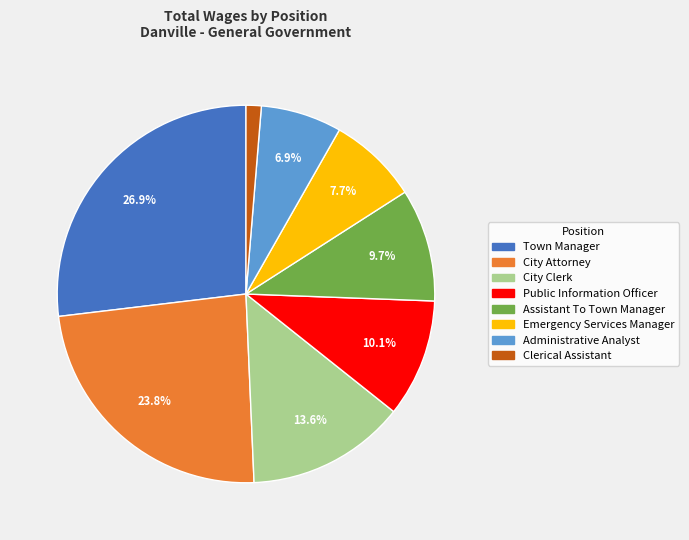

Between Emergency Services Manager and Administrative Analyst, which is larger?

Emergency Services Manager